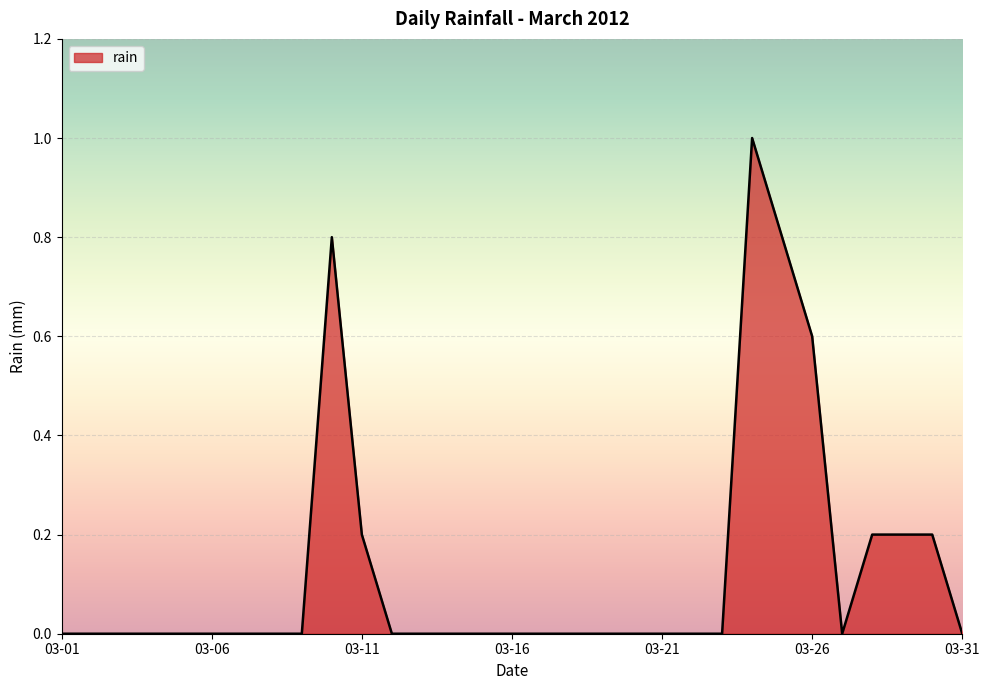

What is the greatest value displayed?

1.0